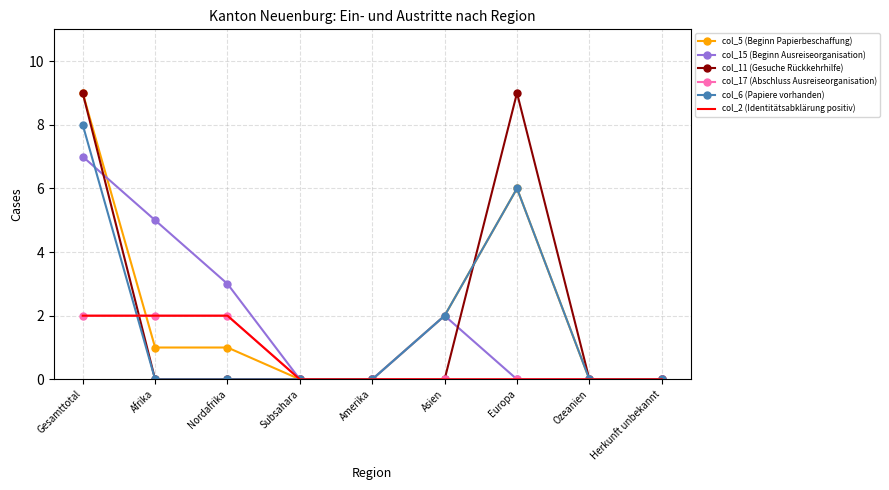

After their last crossing, which series has the higher values: col_5 (Beginn Papierbeschaffung) or col_15 (Beginn Ausreiseorganisation)?

col_15 (Beginn Ausreiseorganisation)